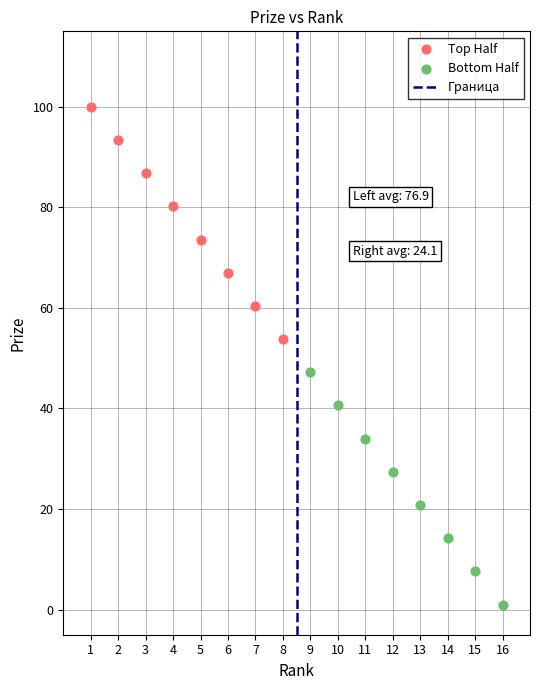

Which series reaches the maximum Y coordinate?

Top Half